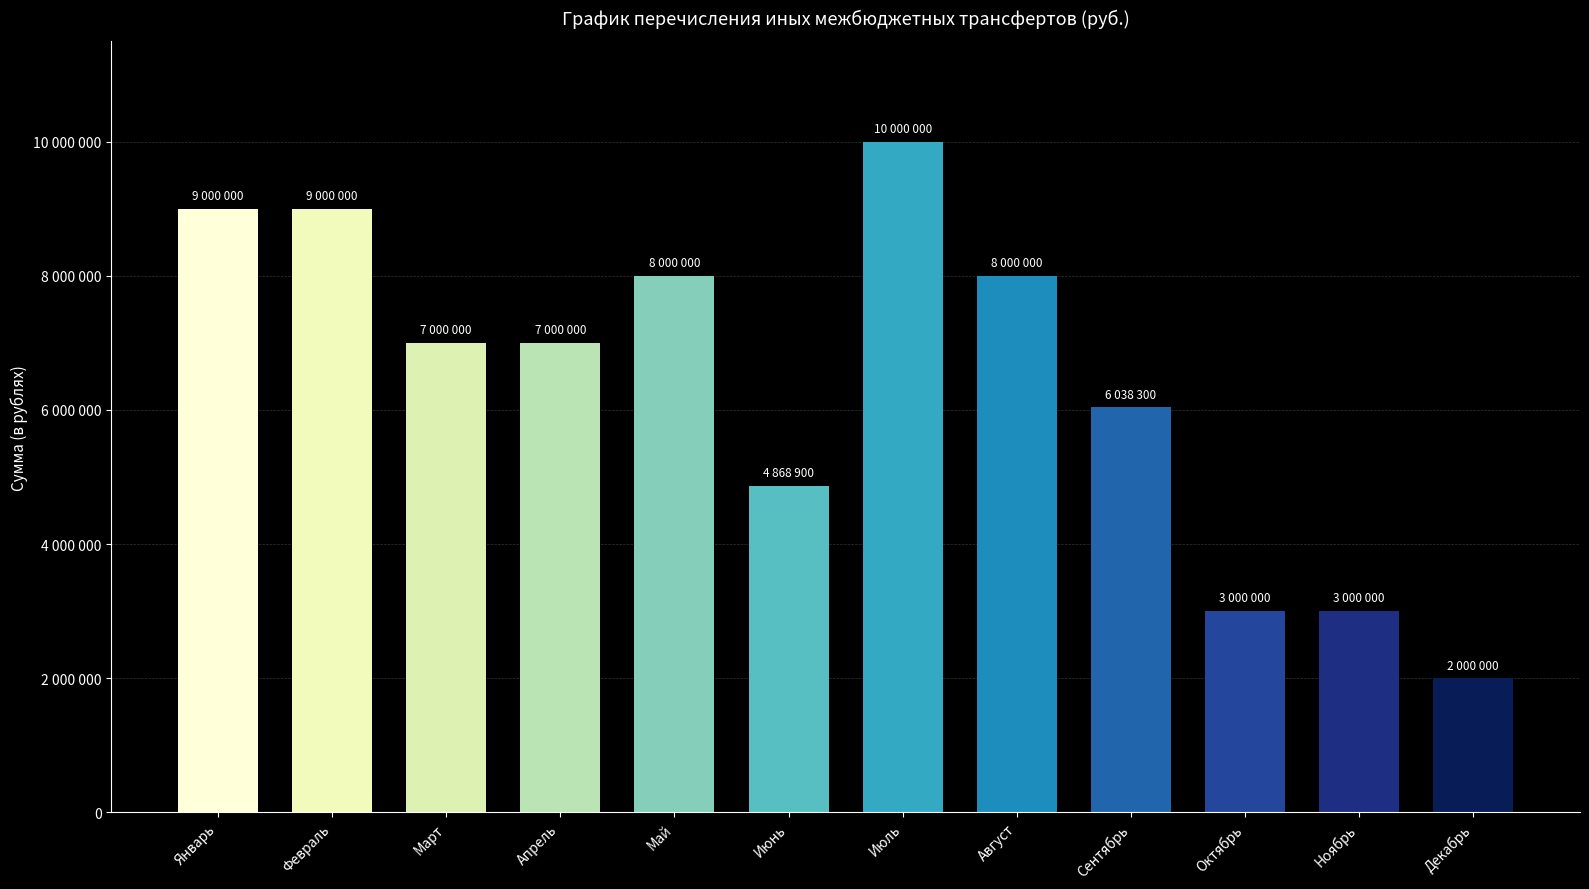

What is the difference between the second highest and second lowest values?

6000000